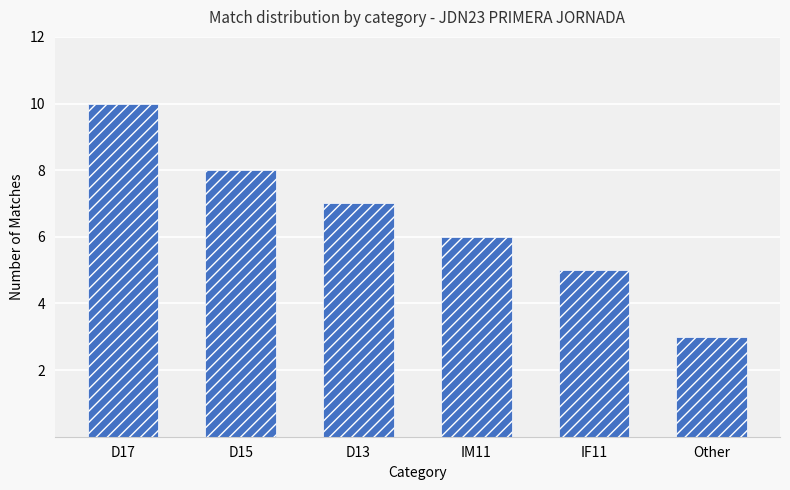

Approximately how many times larger is the value at D13 compared to IM11?

1.2